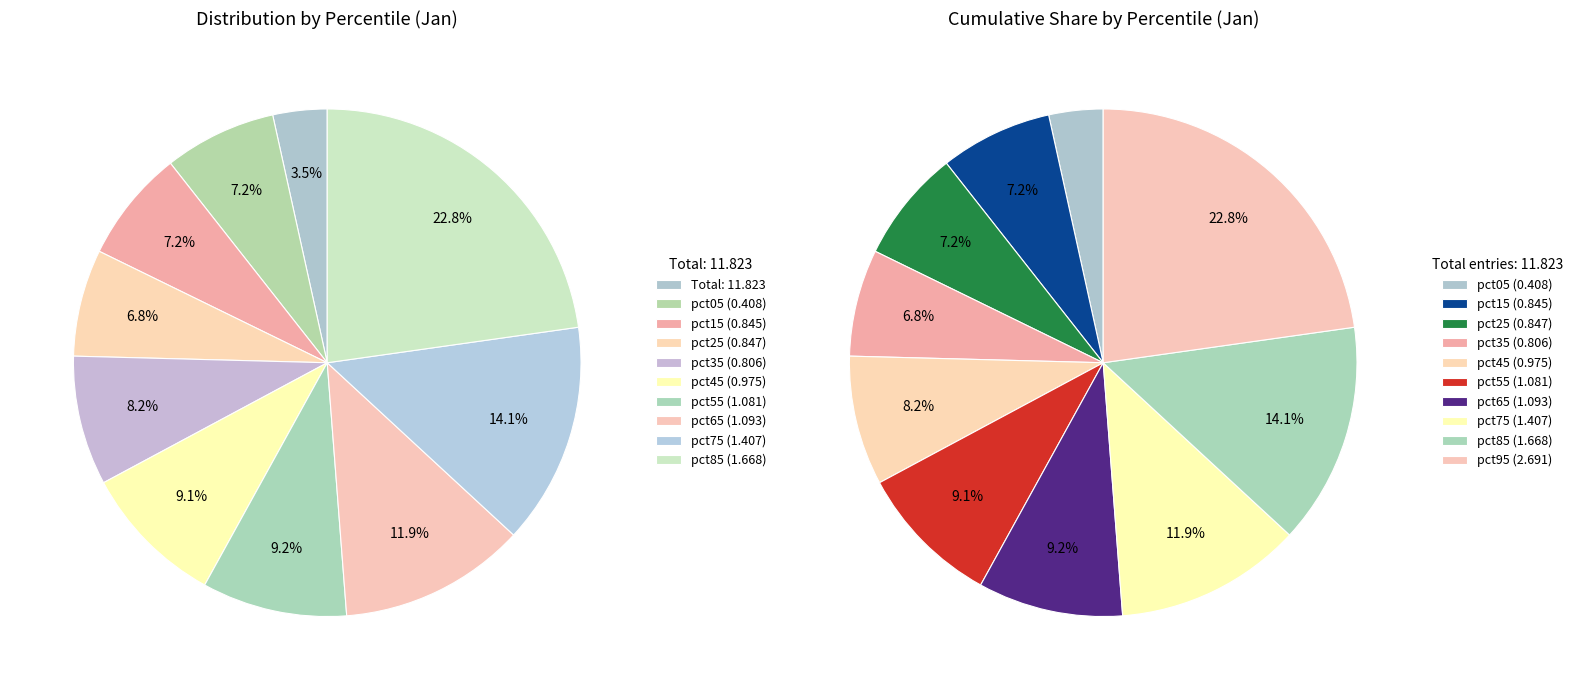

Which category has the smallest portion of the pie?

pct05